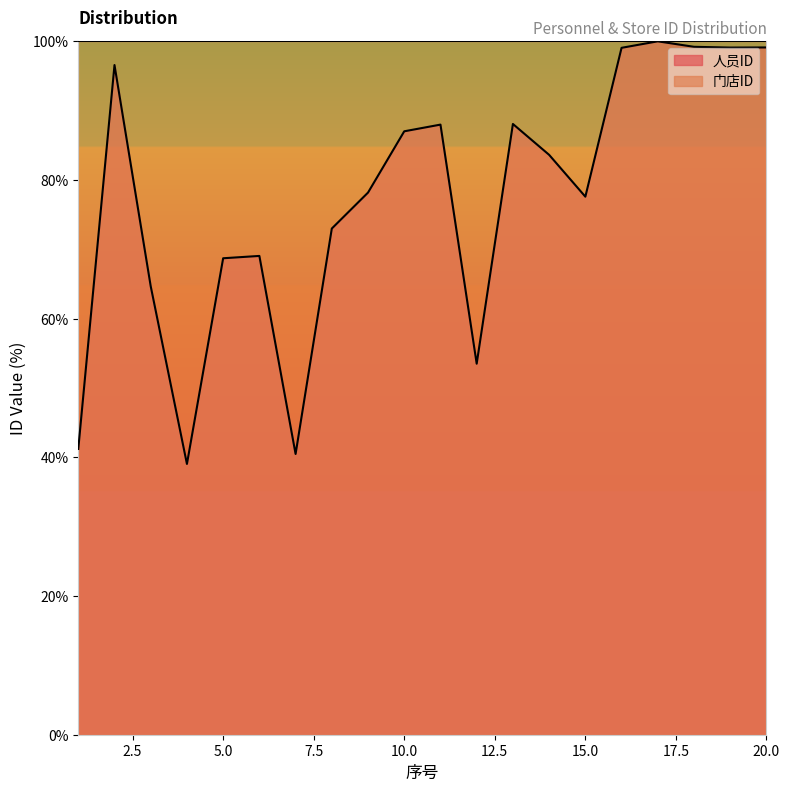

What is the value of the 17th point from the left?

100.0